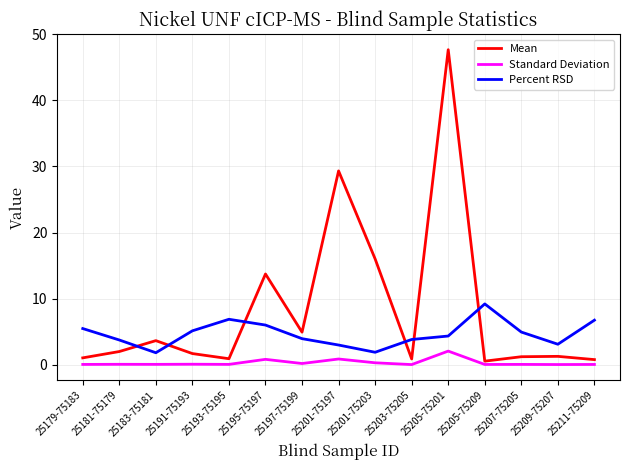

Is the value of Mean at 25197-75199 greater than the value of Standard Deviation at 25191-75193?

Yes